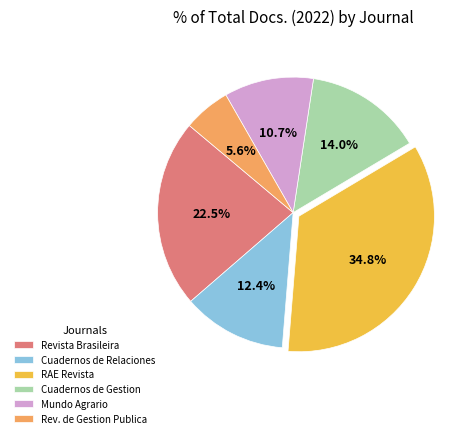

Rank the categories by value from lowest to highest.

Rev. de Gestion Publica, Mundo Agrario, Cuadernos de Relaciones, Cuadernos de Gestion, Revista Brasileira, RAE Revista